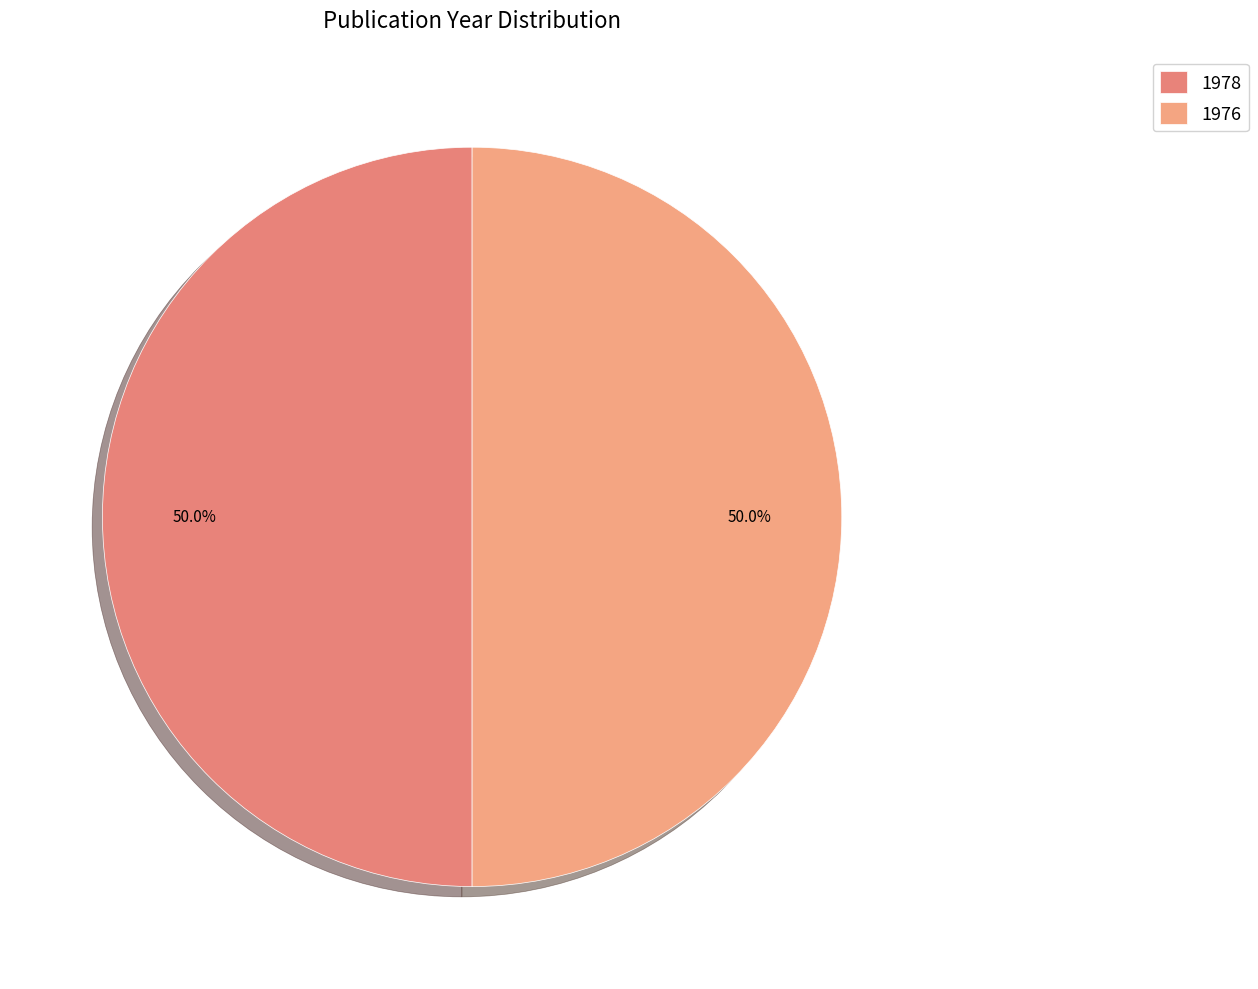

How many segments does this pie chart have?

2